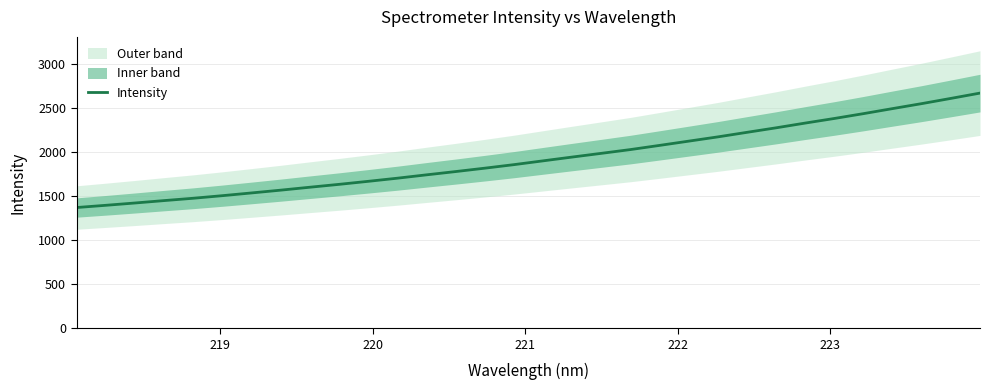

Reading left to right, extract all data points from this chart.

1369.0	1394.2	1420.4	1447.7	1474.2	1503.5	1534.5	1566.2	1599.3	1631.9	1666.2	1701.8	1739.8	1777.0	1815.4	1855.4	1898.6	1941.6	1983.7	2026.5	2073.9	2122.1	2170.4	2222.0	2273.2	2327.0	2379.2	2434.0	2491.2	2547.5	2606.7	2666.8